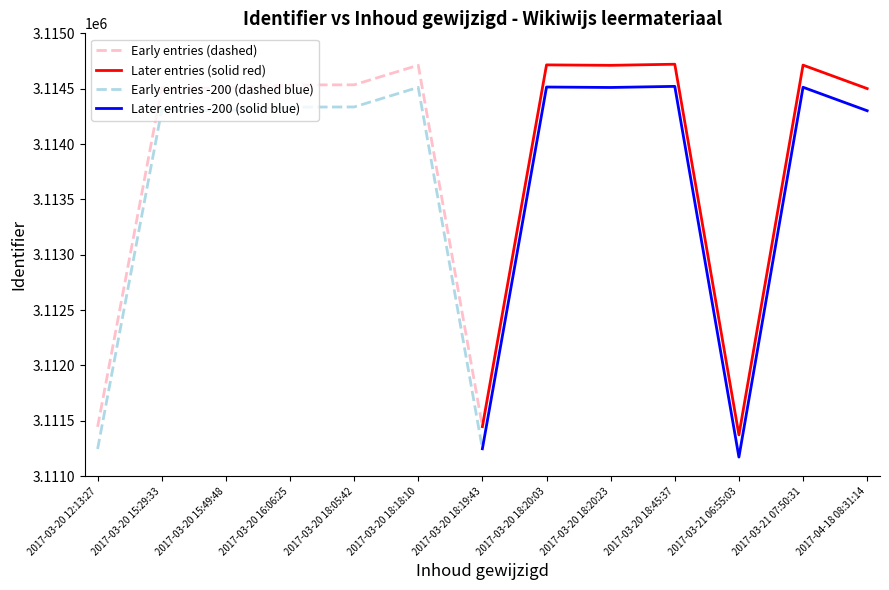

At which label does Early entries (dashed) reach its peak?

2017-03-20 18:18:10